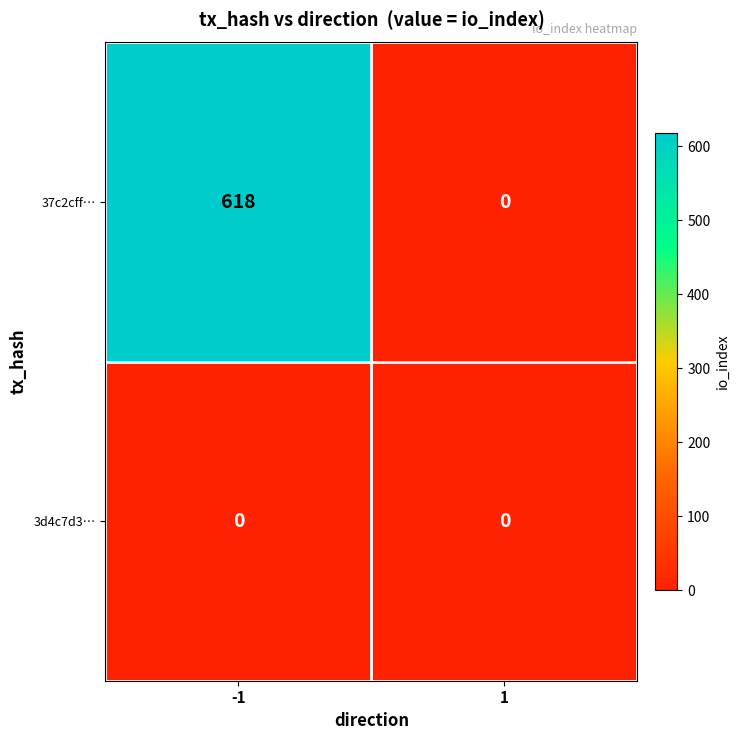

Reading left to right, list all the values displayed in this chart.

37c2cff…: 618	0
3d4c7d3…: 0	0